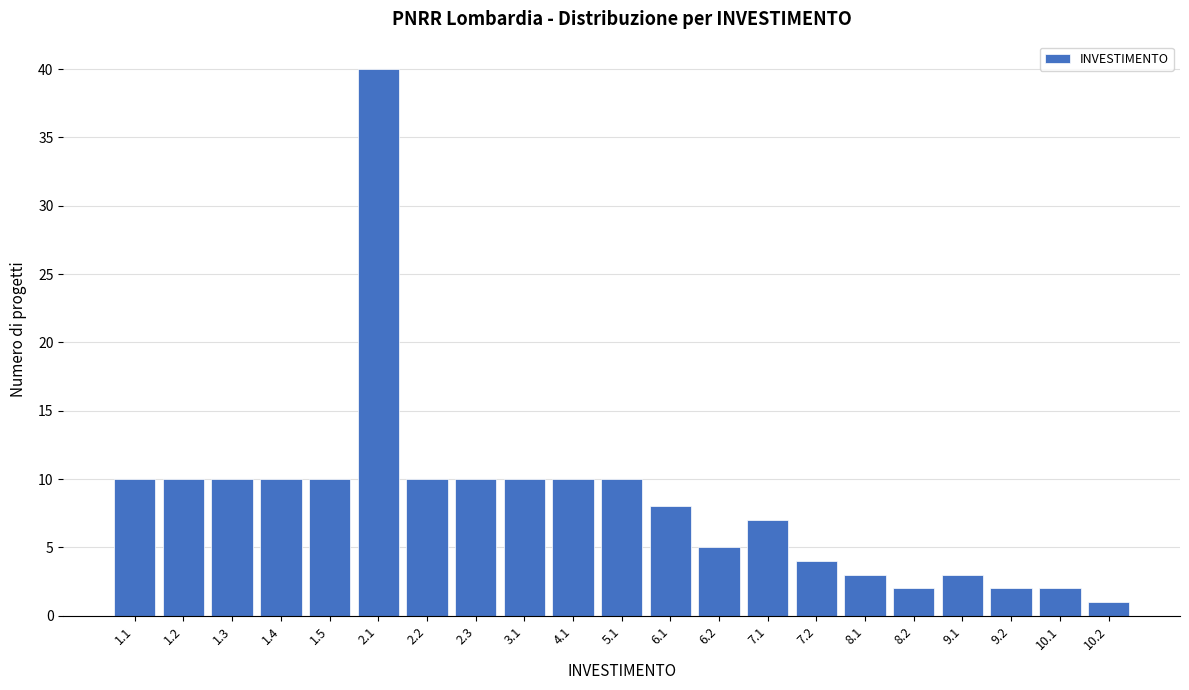

Reading right to left, transcribe all the data shown in this chart.

10.2=1	10.1=2	9.2=2	9.1=3	8.2=2	8.1=3	7.2=4	7.1=7	6.2=5	6.1=8	5.1=10	4.1=10	3.1=10	2.3=10	2.2=10	2.1=40	1.5=10	1.4=10	1.3=10	1.2=10	1.1=10